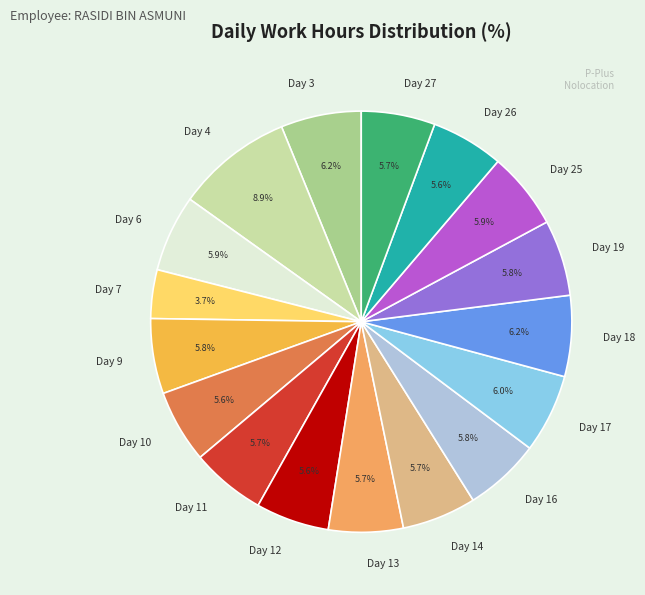

How many slices are in this pie chart?

17